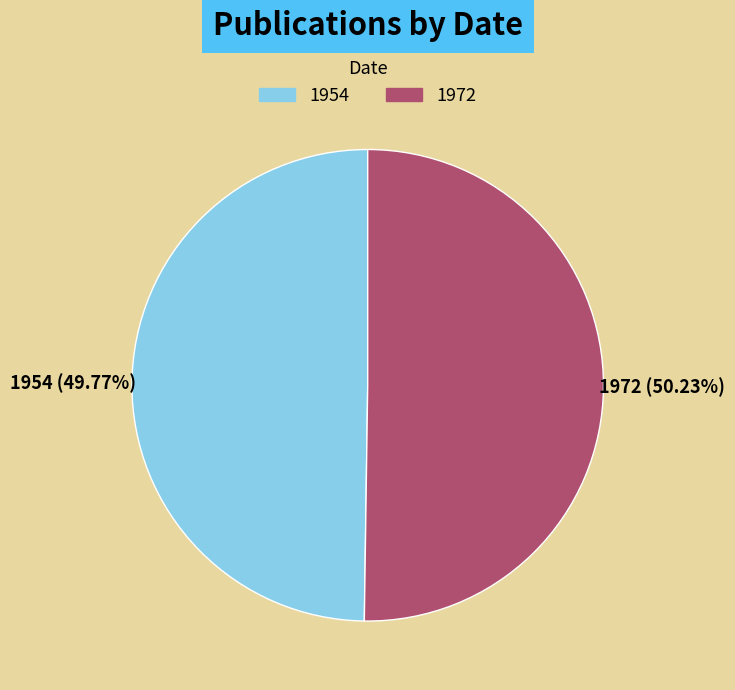

What portion of the pie excludes 1972?

49.8%